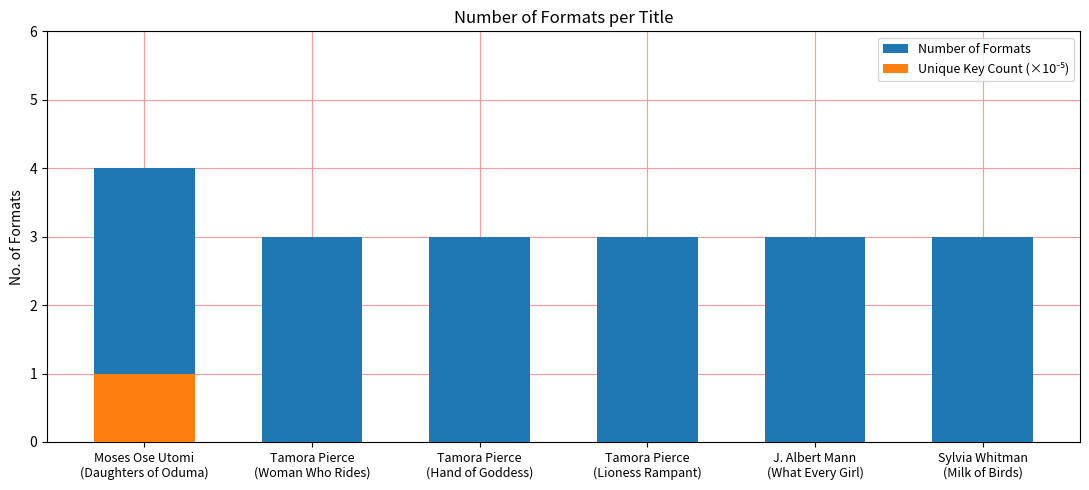

At which label does Unique Key Count (×10⁻⁵) reach its minimum?

Tamora Pierce
(Woman Who Rides)